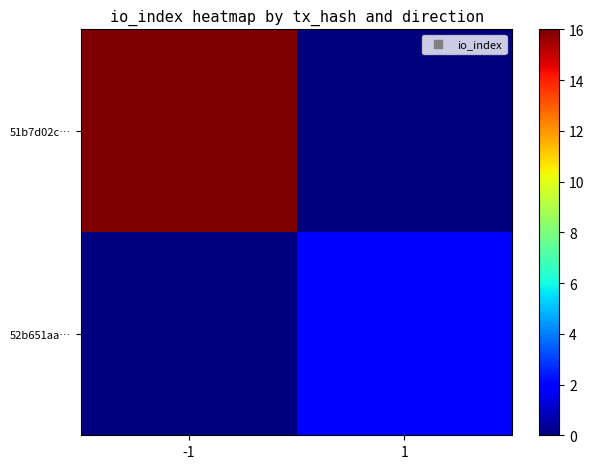

Count the number of categories in the chart.

2